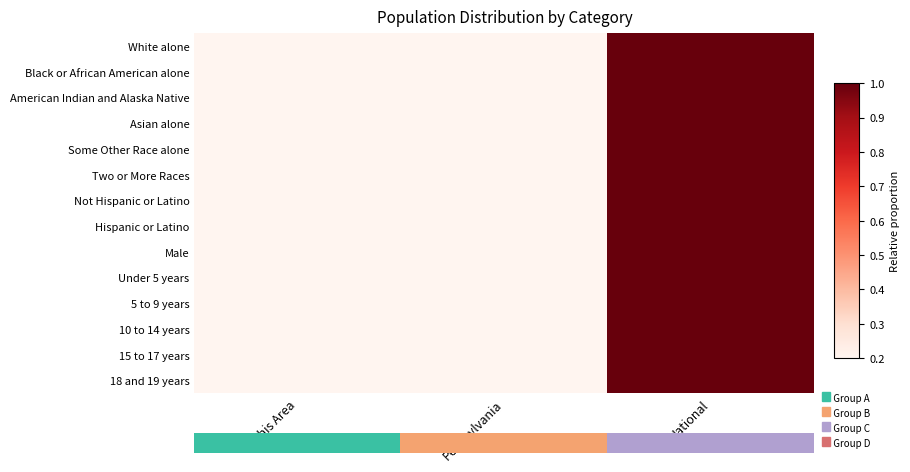

Which has a higher value, This Area or National?

National